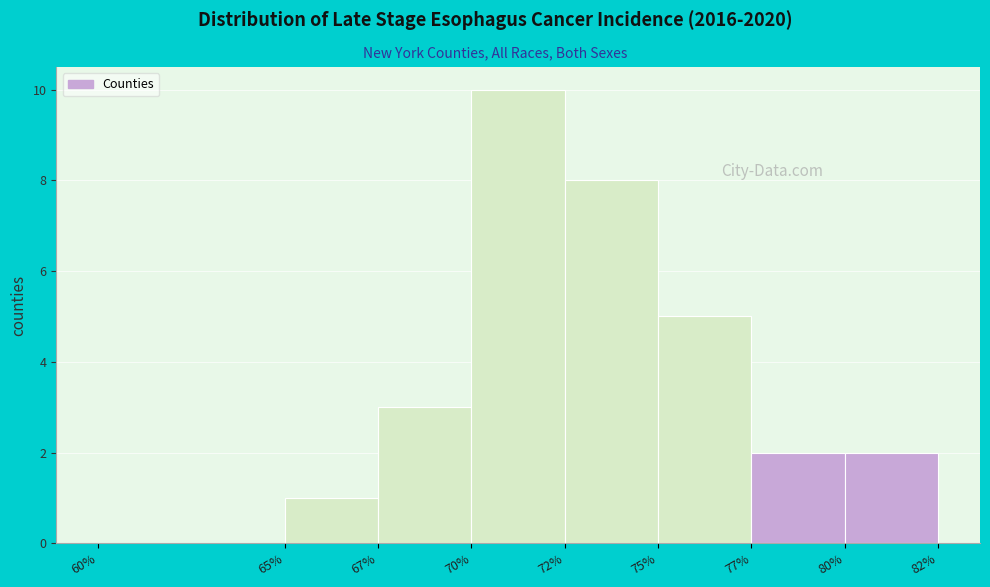

Reading right to left, list all the values displayed in this chart.

80%=2	77%=2	75%=5	72%=8	70%=10	67%=3	65%=1	60%=0